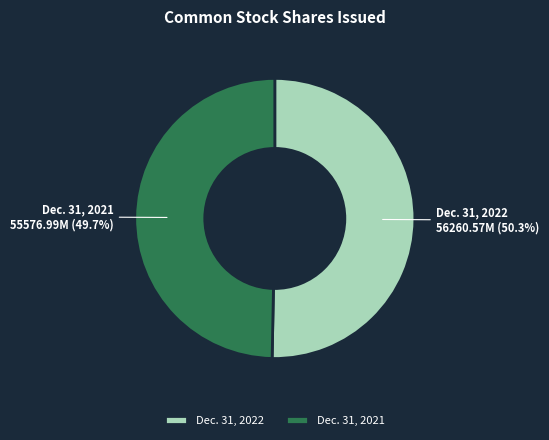

What portion of the pie excludes Dec. 31, 2021?

50.3%